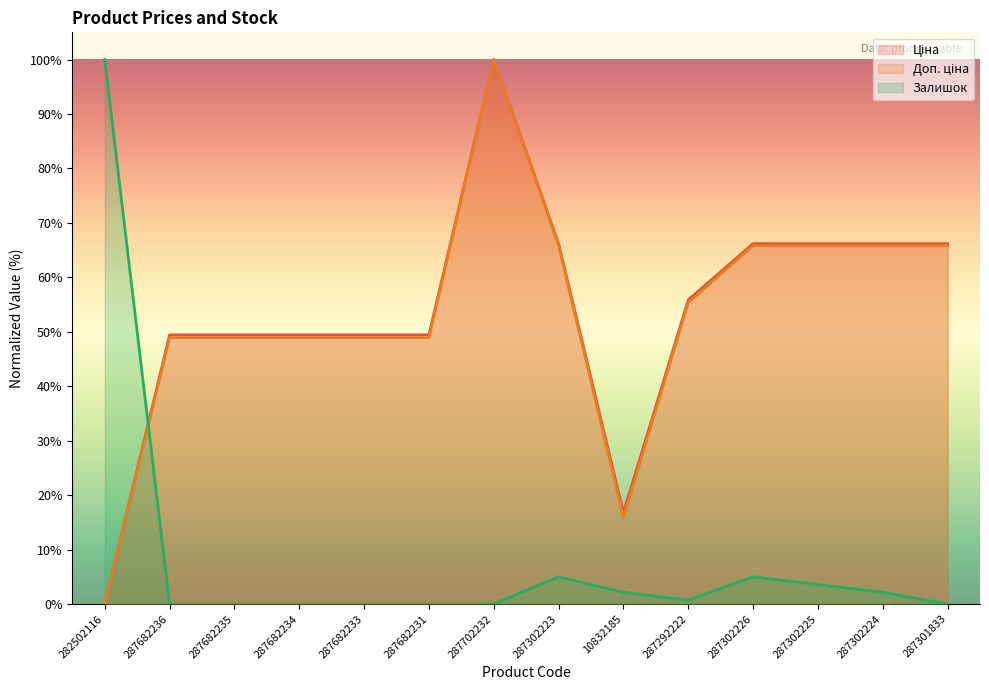

Reading left to right, transcribe all the data shown in this chart.

Ціна: 0.0	49.4	49.4	49.4	49.4	49.4	100.0	66.2	16.8	55.9	66.2	66.2	66.2	66.2
Доп. ціна: 0.0	48.9	48.9	48.9	48.9	48.9	100.0	65.8	15.9	55.4	65.8	65.8	65.8	65.8
Залишок: 100.0	0.0	0.0	0.0	0.0	0.0	0.0	5.0	2.1	0.7	5.0	3.6	2.1	0.0